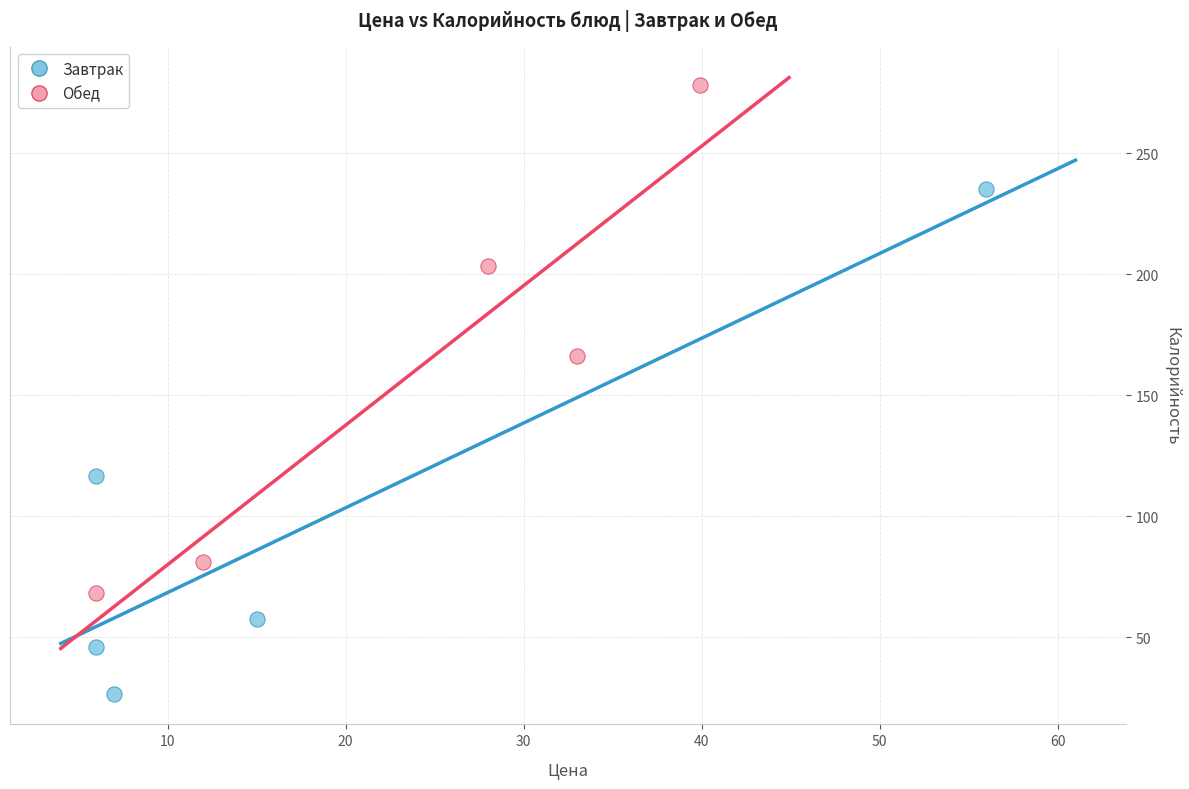

Which series reaches the maximum Y coordinate?

Обед